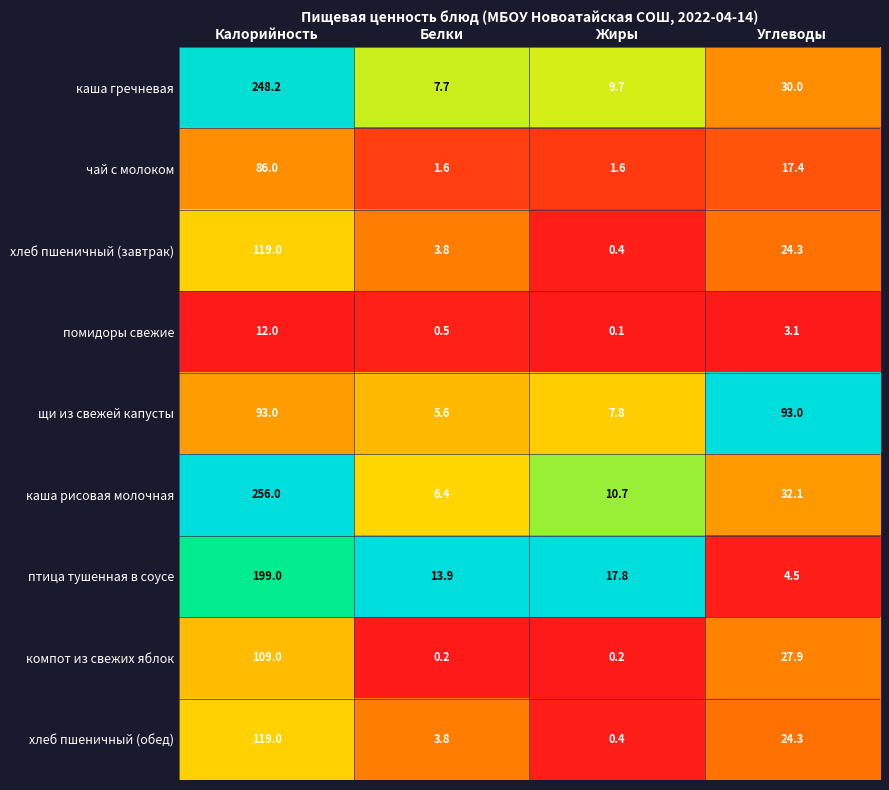

Between Калорийность and Белки, which series saw the biggest shift?

каша рисовая молочная